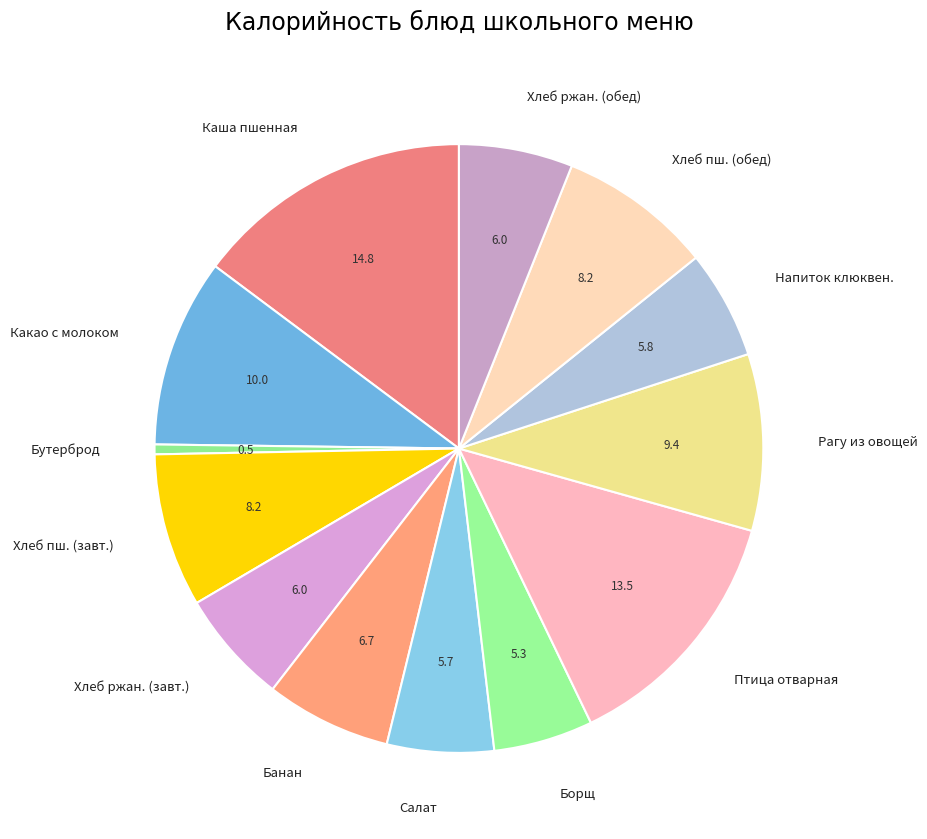

The Напиток клюквен. slice represents 16% of the pie. True or false?

False